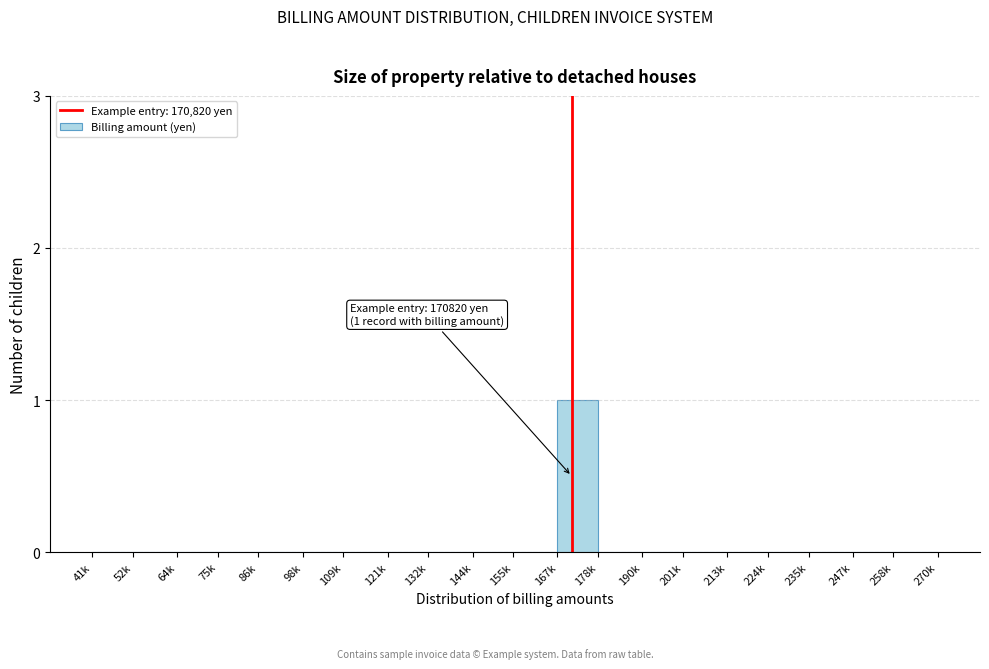

Reading right to left, what are all the values shown in this chart?

258k=0	247k=0	235k=0	224k=0	213k=0	201k=0	190k=0	178k=0	167k=1	155k=0	144k=0	132k=0	121k=0	109k=0	98k=0	86k=0	75k=0	64k=0	52k=0	41k=0